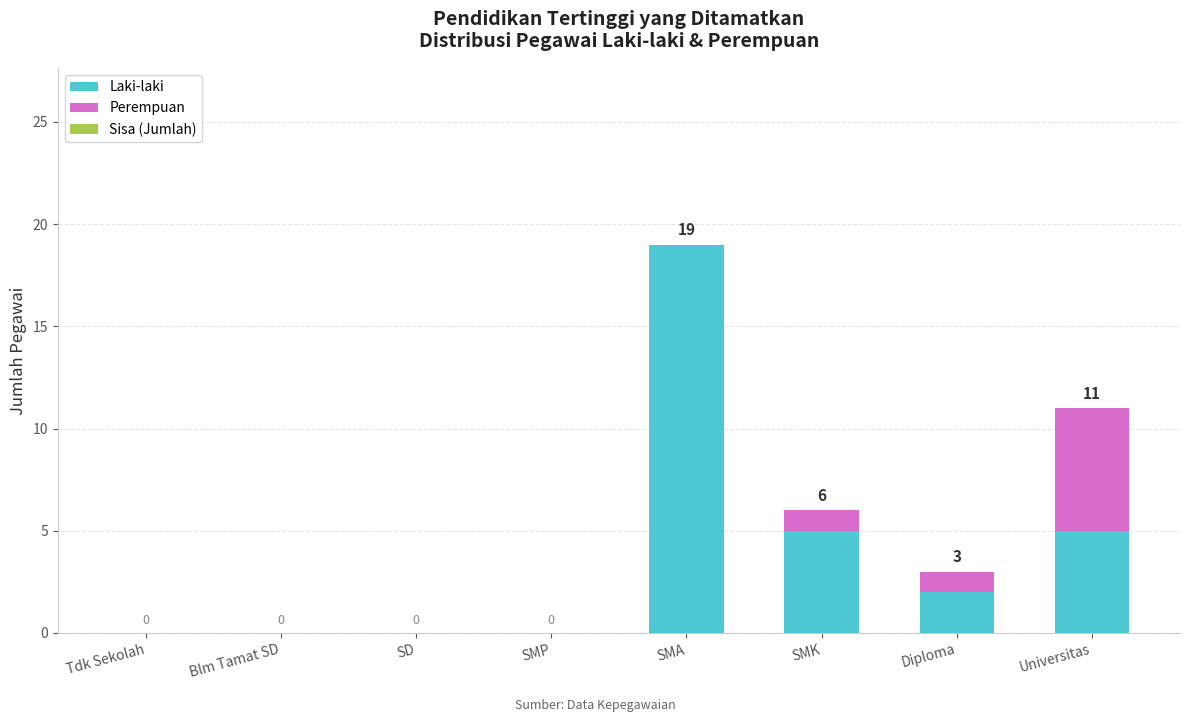

What is the total value across all series at SMA?

19